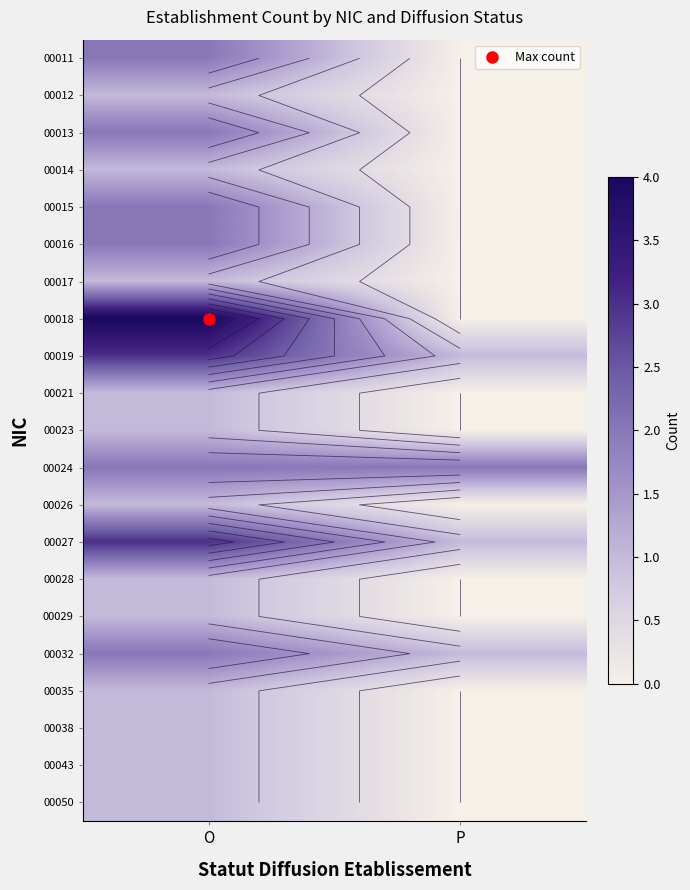

Rank the series at O from highest to lowest value.

00018, 00019, 00027, 00011, 00013, 00015, 00016, 00024, 00032, 00012, 00014, 00017, 00021, 00023, 00026, 00028, 00029, 00035, 00038, 00043, 00050